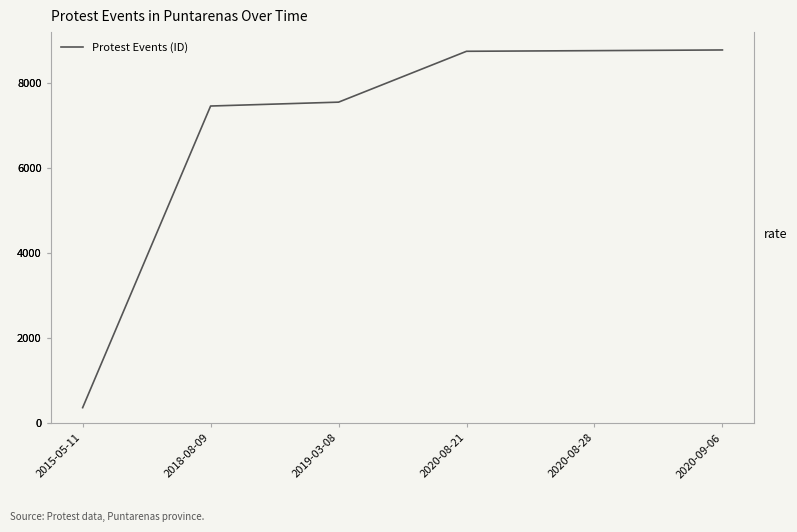

What is the minimum value shown in the chart?

369